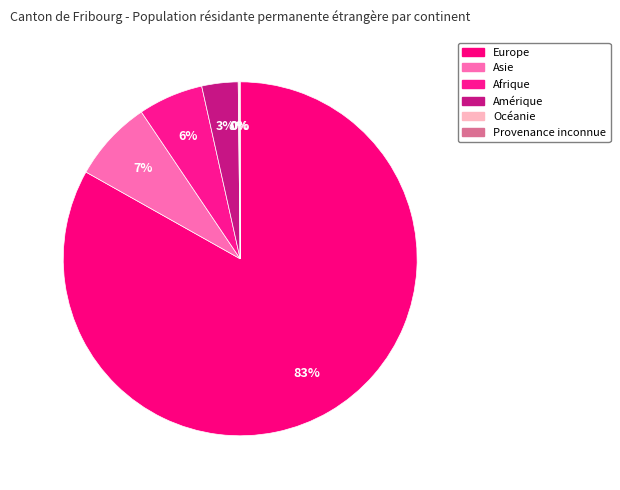

Rank the categories by value from lowest to highest.

Provenance inconnue, Océanie, Amérique, Afrique, Asie, Europe